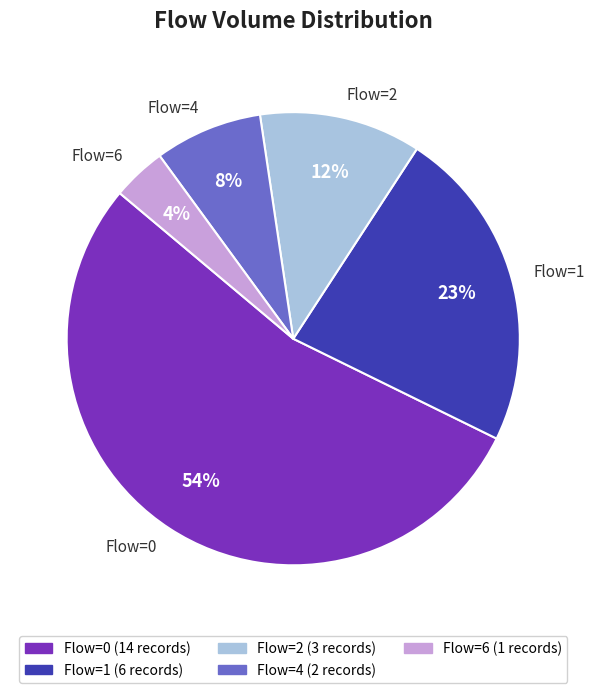

Count the number of slices in the pie.

5